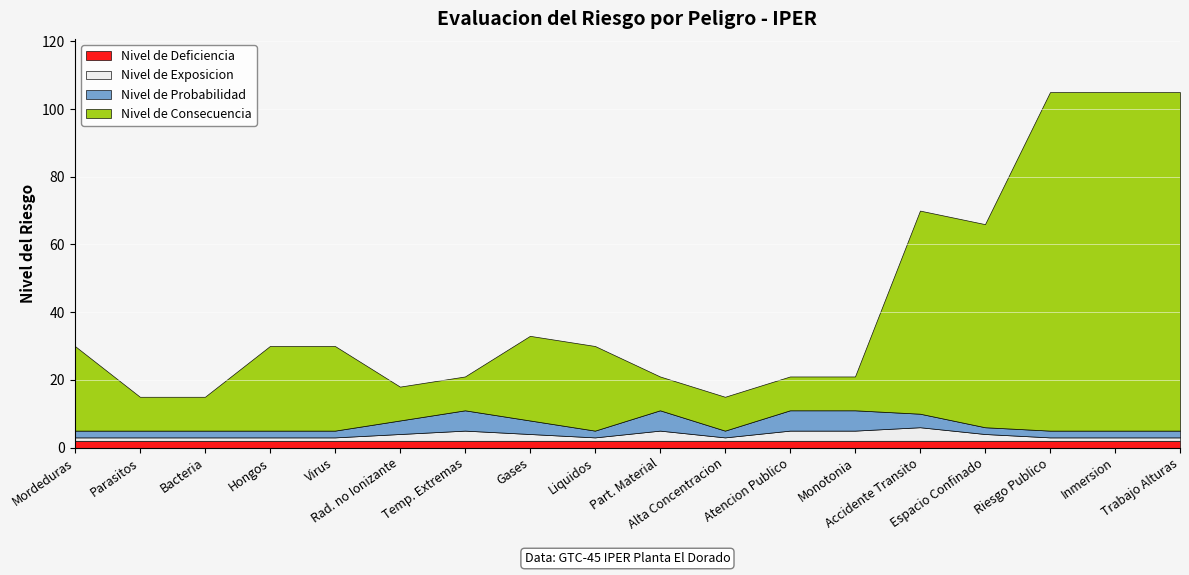

How many Nivel de Probabilidad values are between 2 and 4?

14